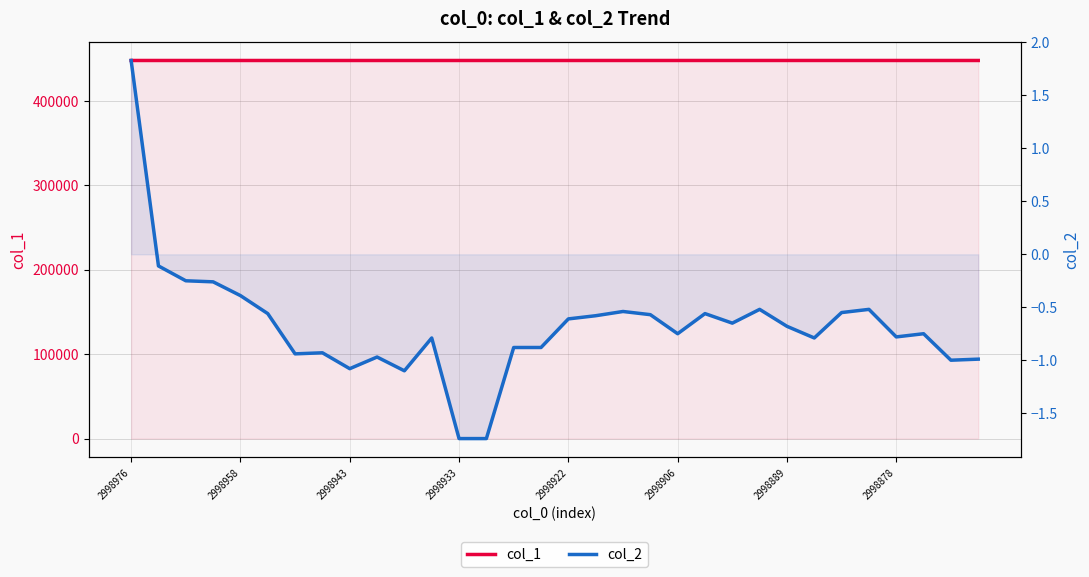

What is the lowest value of the col_2 series?

-1.7